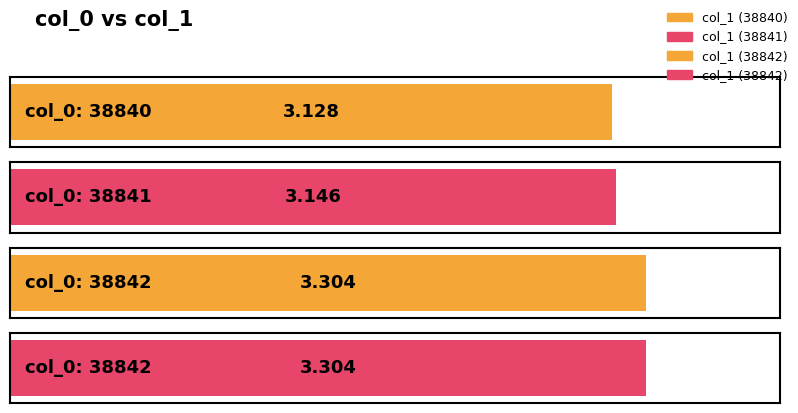

Reading right to left, transcribe all the data shown in this chart.

3.3	3.3	3.1	3.1